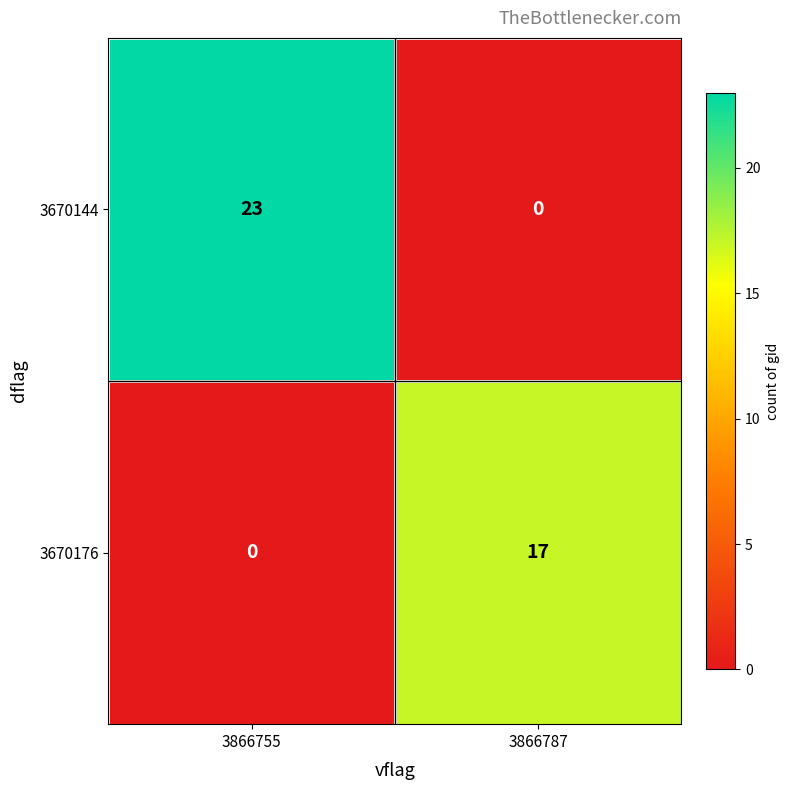

Rank the series by their maximum value, from highest to lowest.

3670144, 3670176